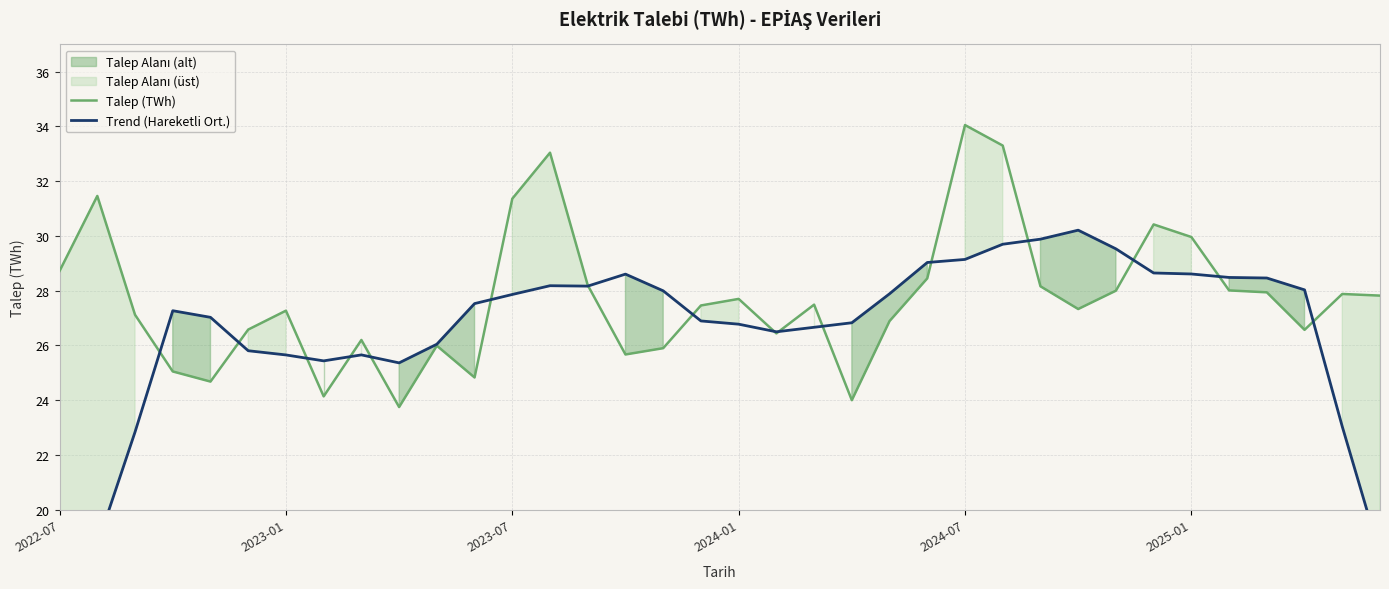

What is the highest value of the Trend (Hareketli Ort.) series?

30.2